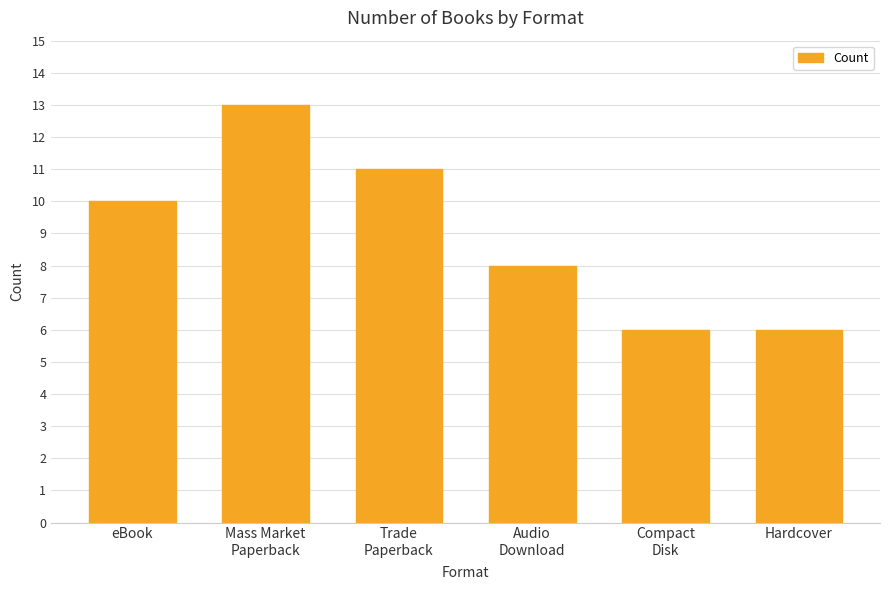

True or false: the data shows 12 at Audio
Download.

False